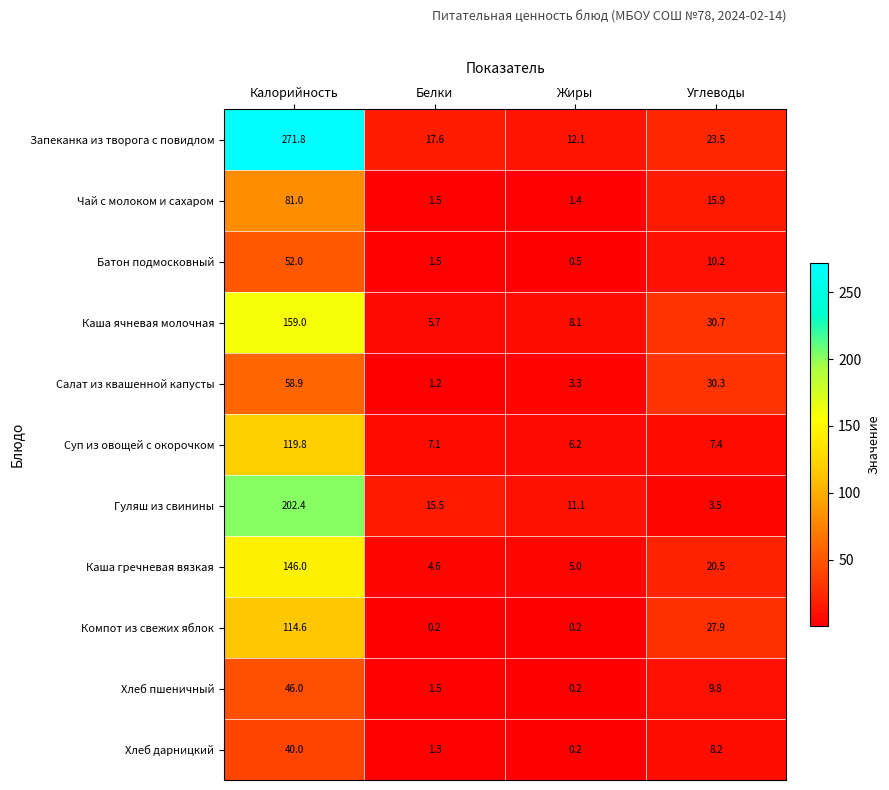

Which series has the largest total across all categories?

Запеканка из творога с повидлом